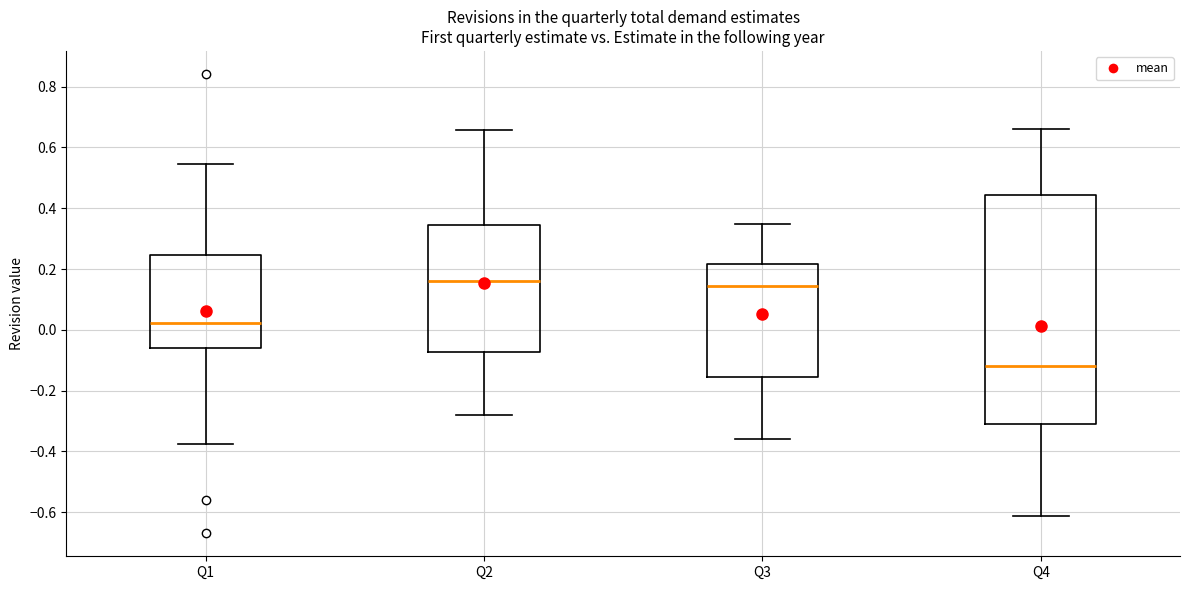

Which box has the lowest median line?

Q4